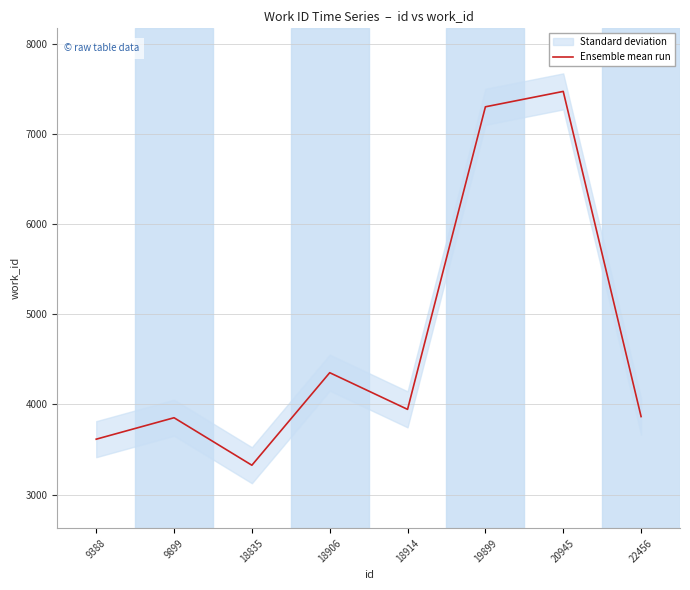

Which has a higher value, 9388 or 18835?

9388